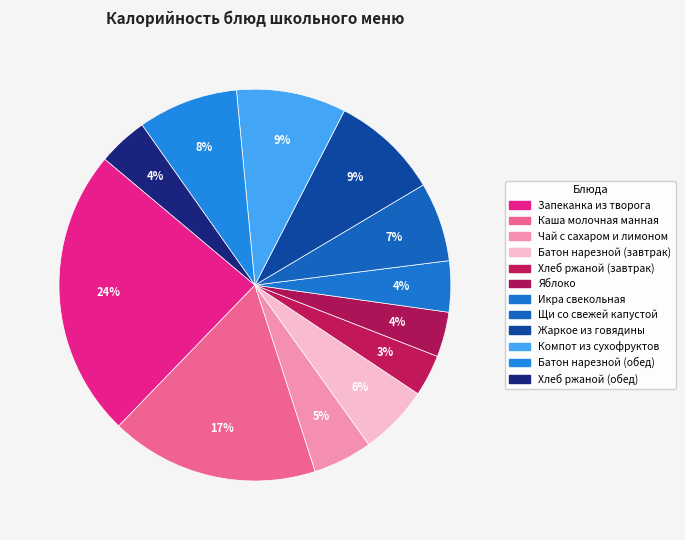

Rank the categories by value from highest to lowest.

Запеканка из творога, Каша молочная манная, Компот из сухофруктов, Жаркое из говядины, Батон нарезной (обед), Щи со свежей капустой, Батон нарезной (завтрак), Чай с сахаром и лимоном, Икра свекольная, Хлеб ржаной (обед), Яблоко, Хлеб ржаной (завтрак)